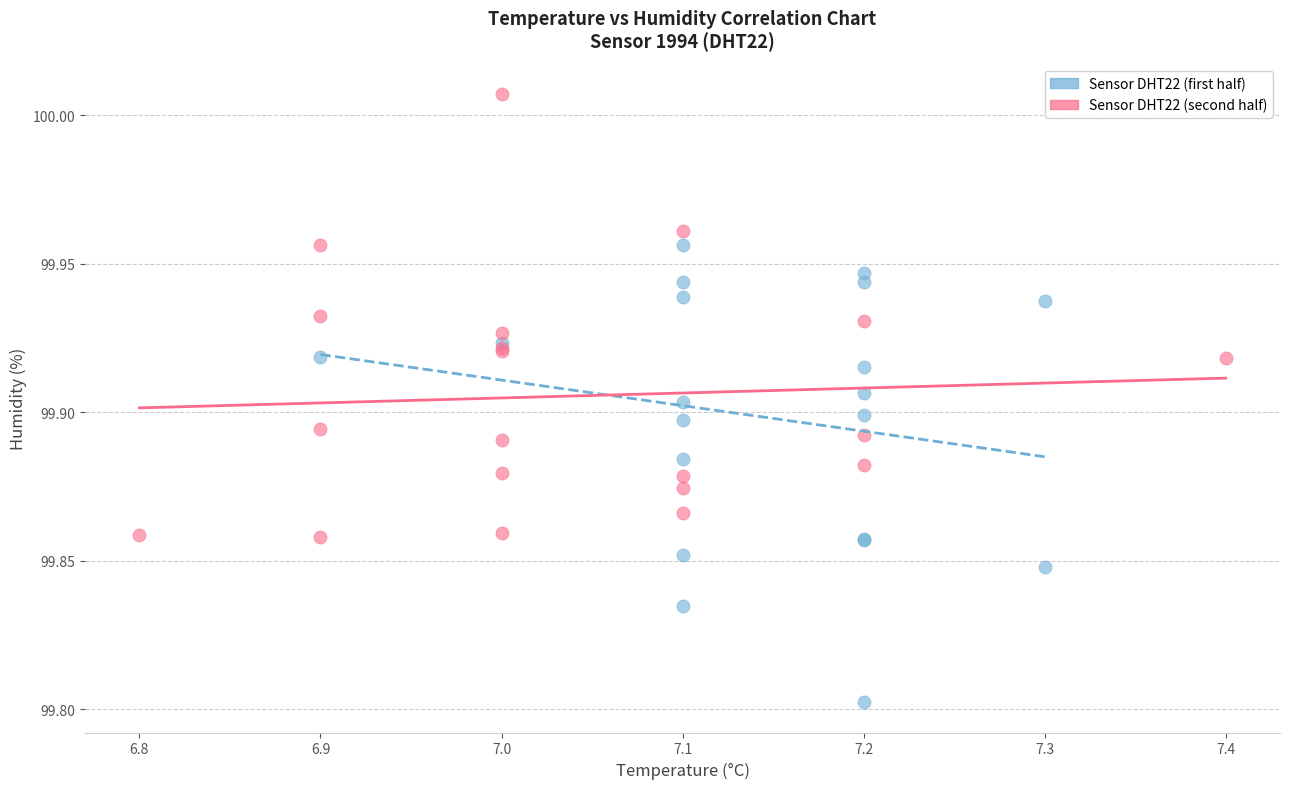

Which series contains the lowest Y value?

Sensor DHT22 (first half)